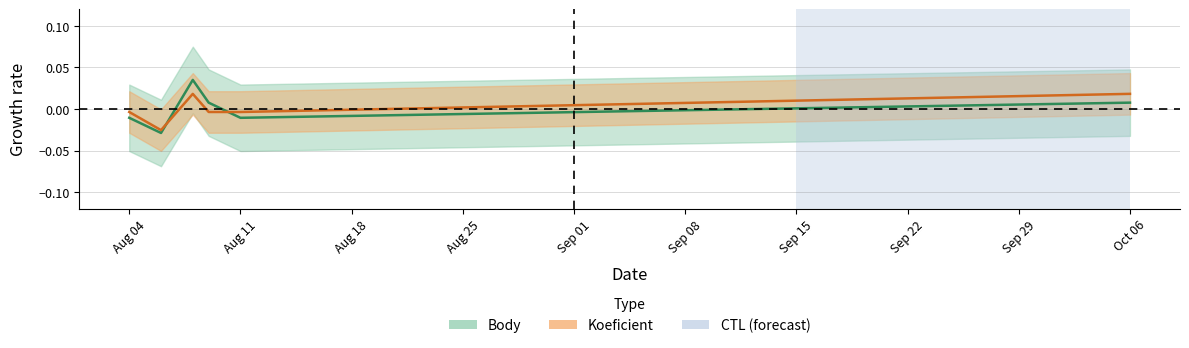

At which label does Koeficient first exceed 0?

2018-08-08